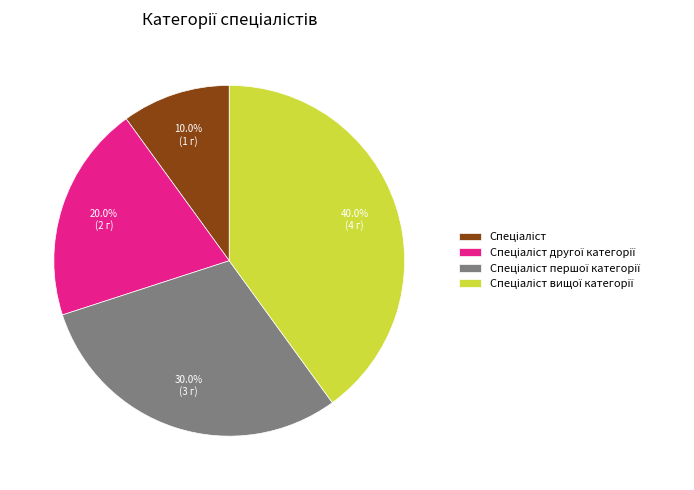

How many segments does this pie chart have?

4